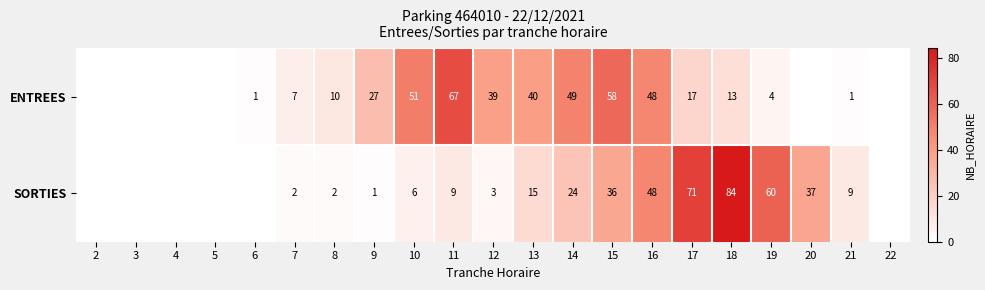

What is the spread (max minus min) of values at 11?

58